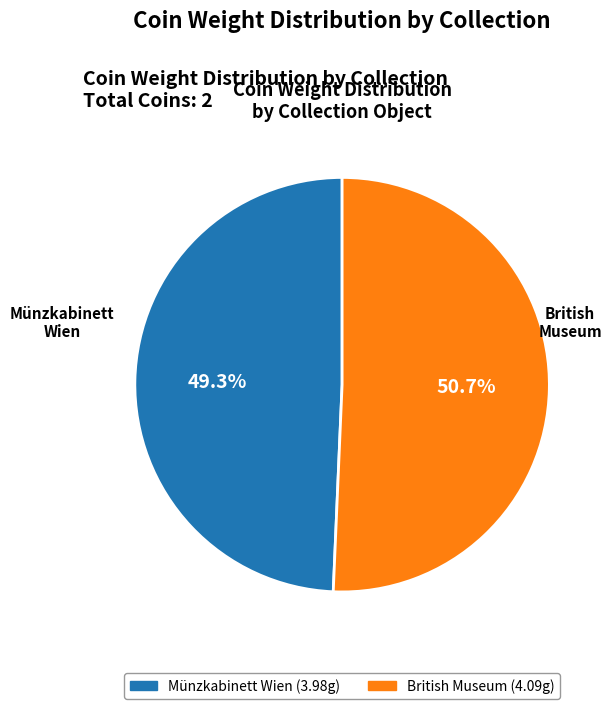

Is there a majority slice in this chart?

Yes